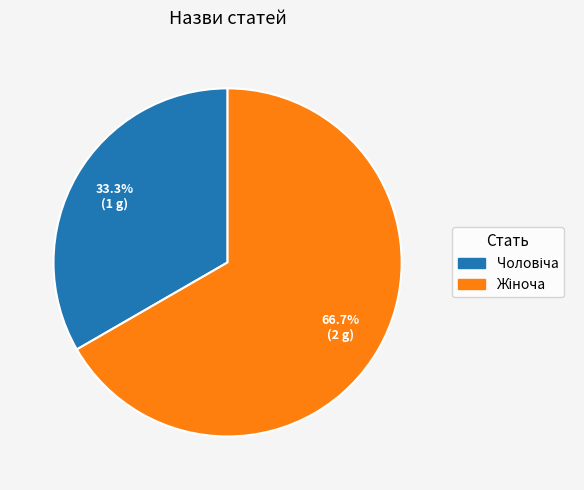

Is there any slice that represents more than half of the pie?

Yes